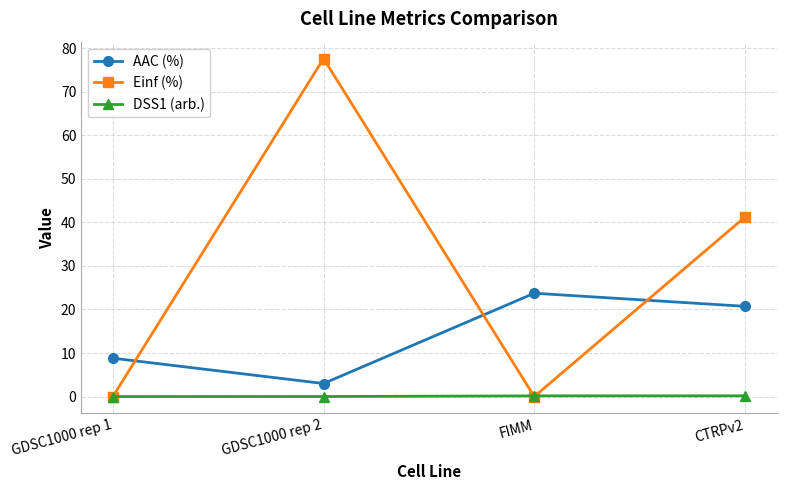

Rank the categories by AAC (%) value from lowest to highest.

GDSC1000 rep 2, GDSC1000 rep 1, CTRPv2, FIMM